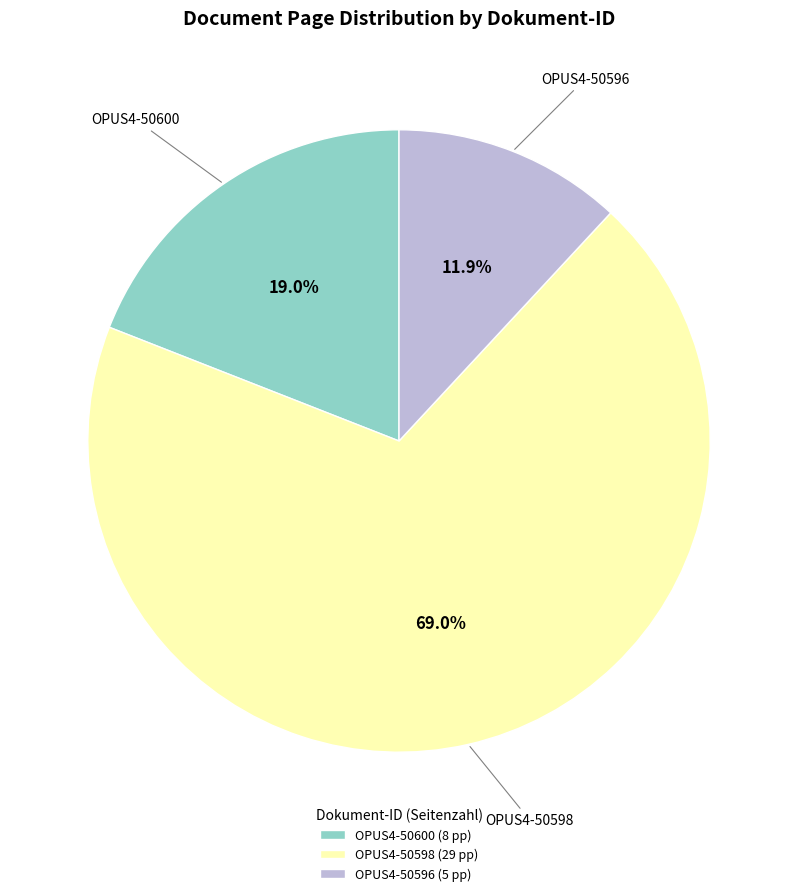

How many segments does this pie chart have?

3